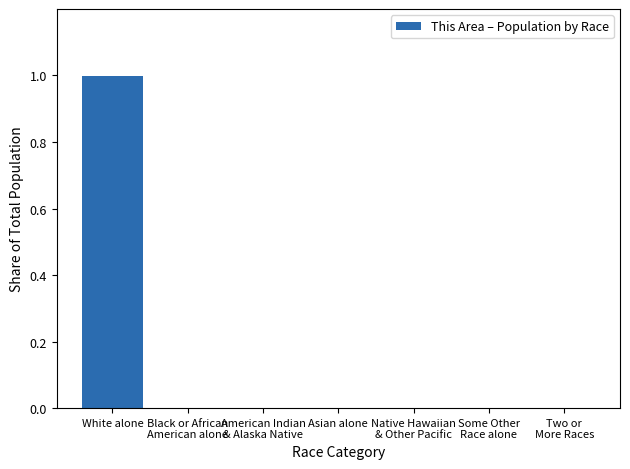

What is the greatest value displayed?

1.0